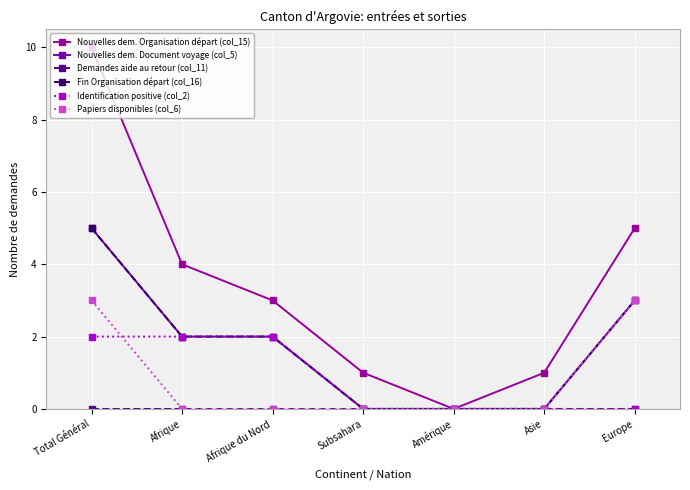

What is the total value across all series at Afrique?

10